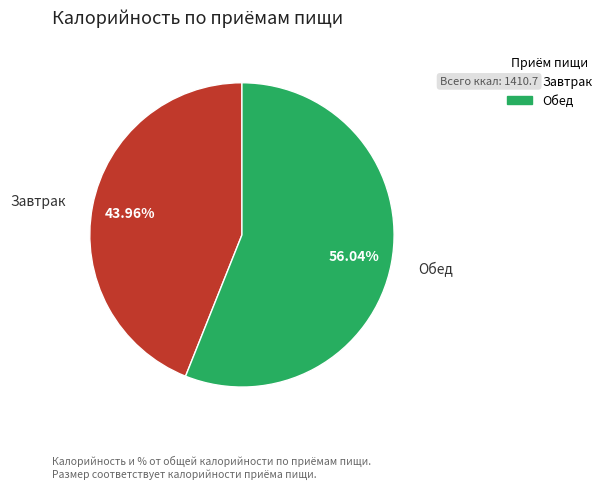

To the nearest percent, what percentage of the pie is Обед?

56%